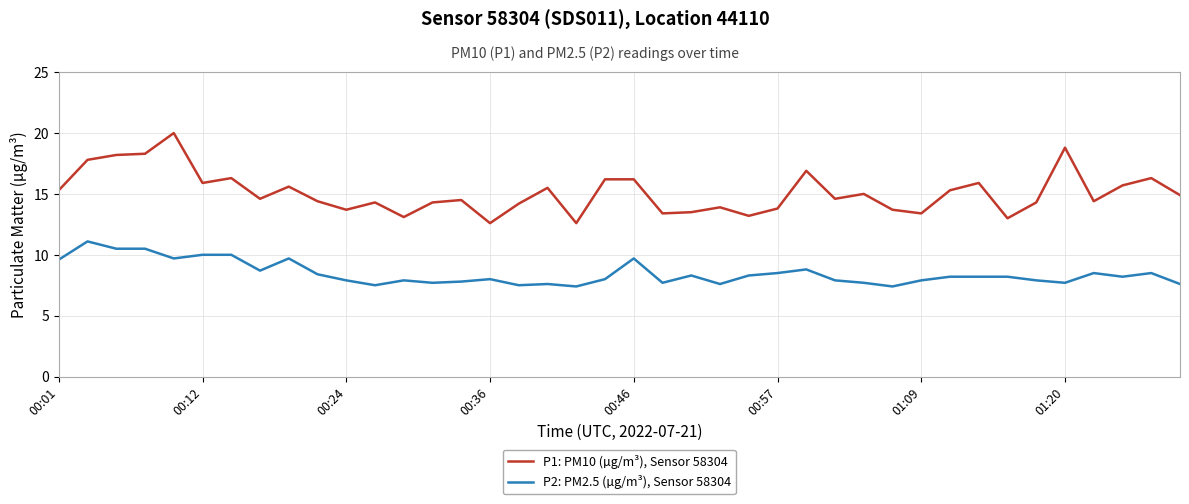

How many lines are shown in the chart?

2